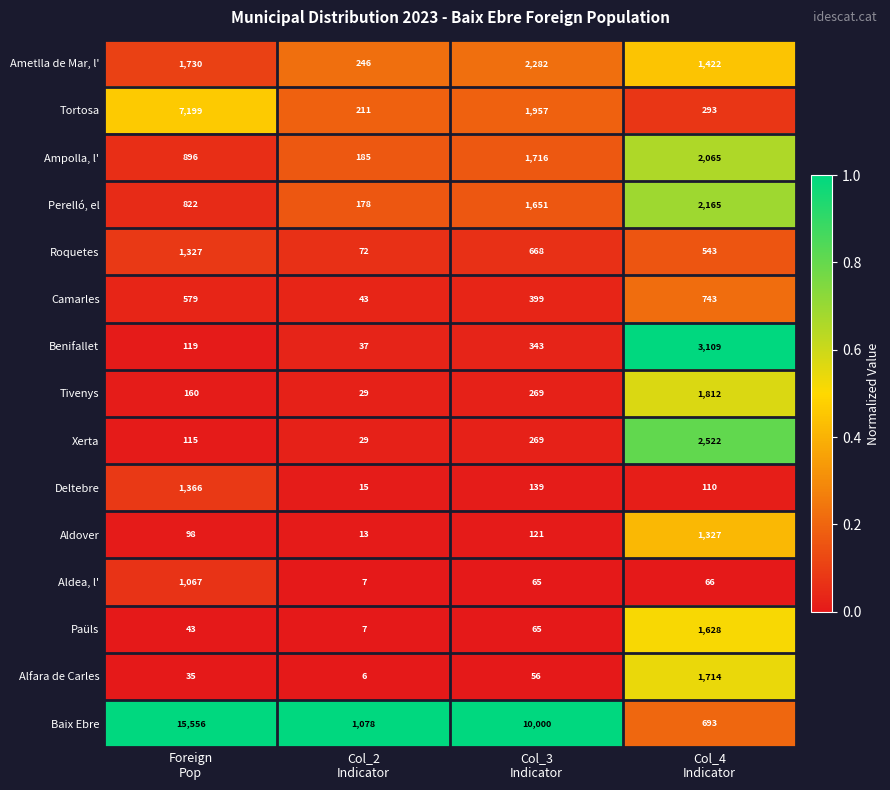

Which series has the widest spread of values?

Baix Ebre